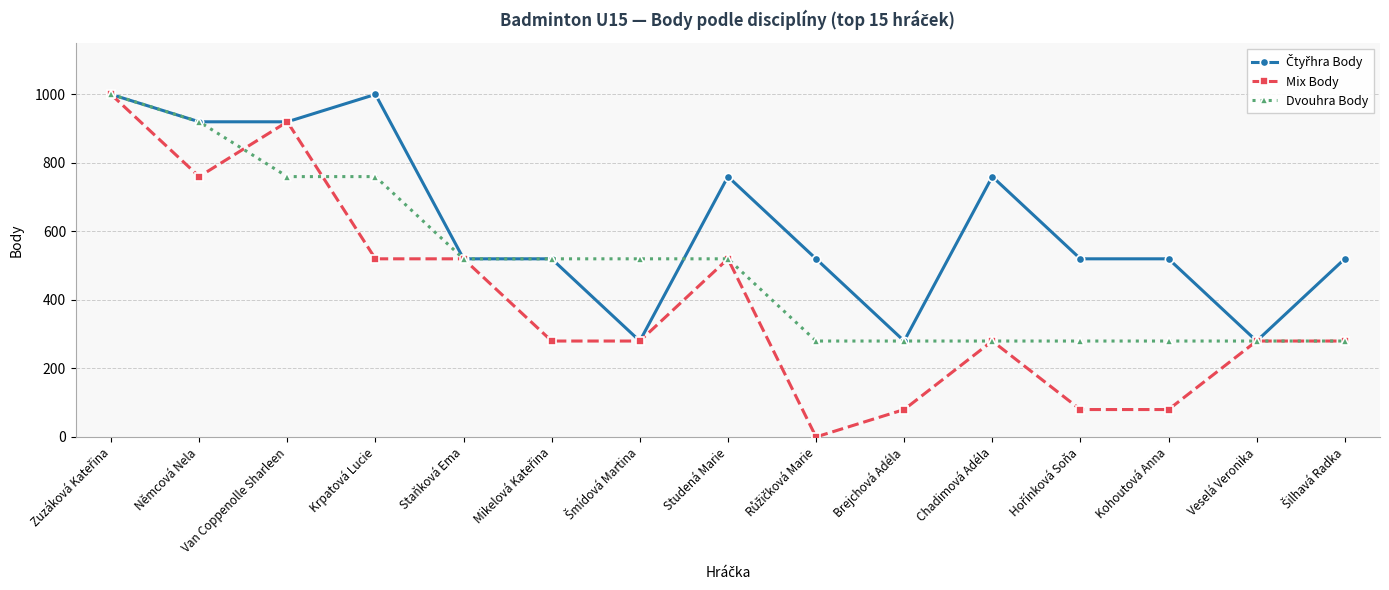

At how many categories does at least one series exceed 313?

13